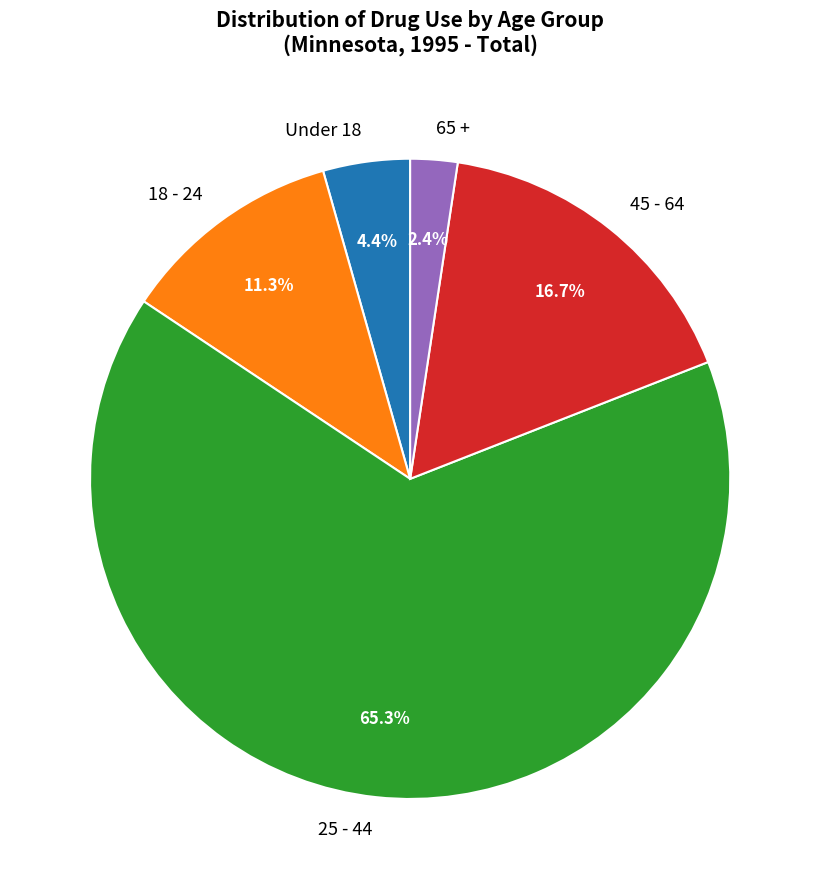

Do 25 - 44 and 65 + together represent more than half of the pie?

Yes